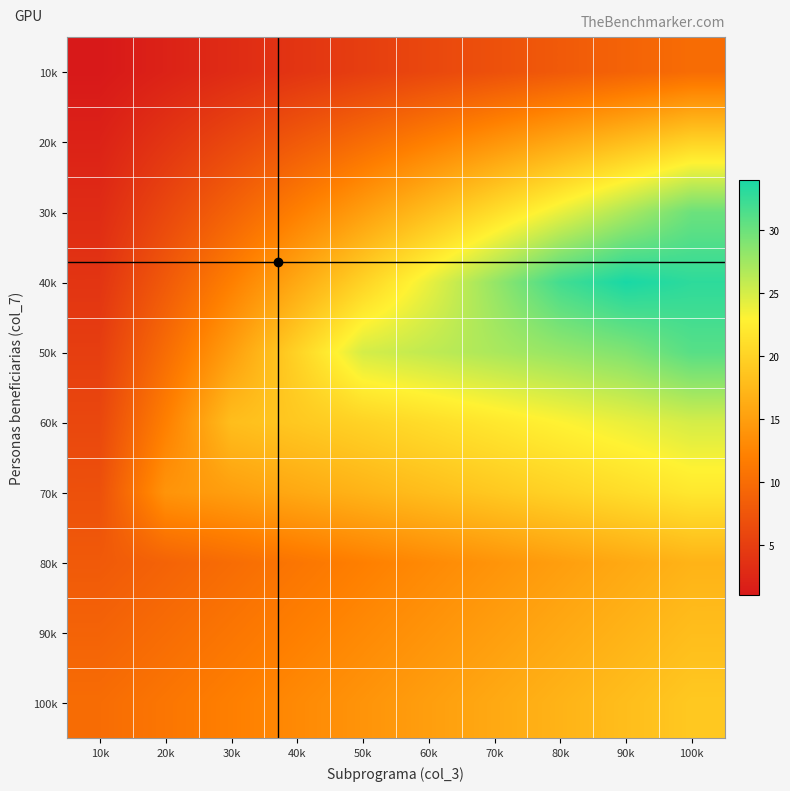

Rank the series by their maximum value, from lowest to highest.

10k, 80k, 90k, 100k, 20k, 70k, 60k, 30k, 50k, 40k